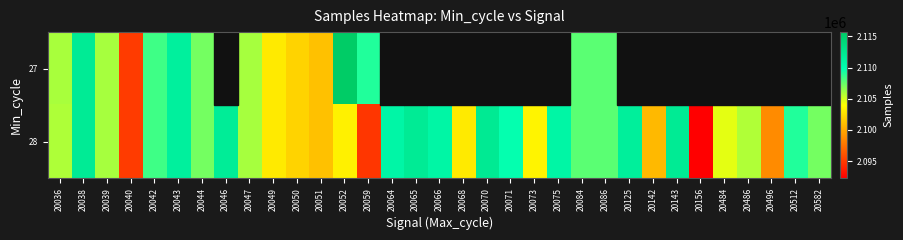

List the series in order of their peak value, lowest first.

28, 27